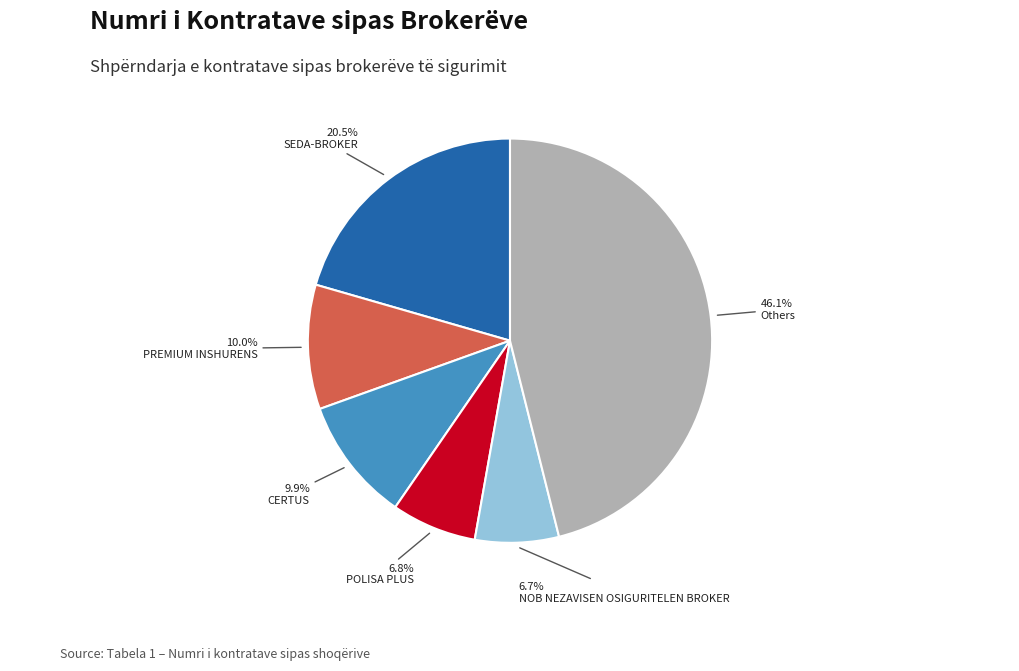

How many segments does this pie chart have?

6